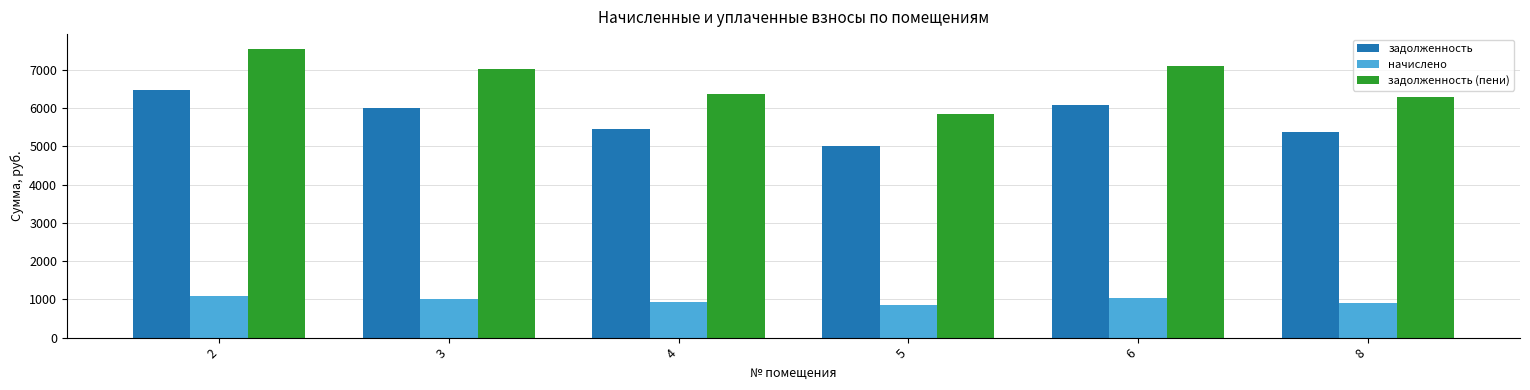

What is the difference between the highest and lowest values at 3?

6009.6